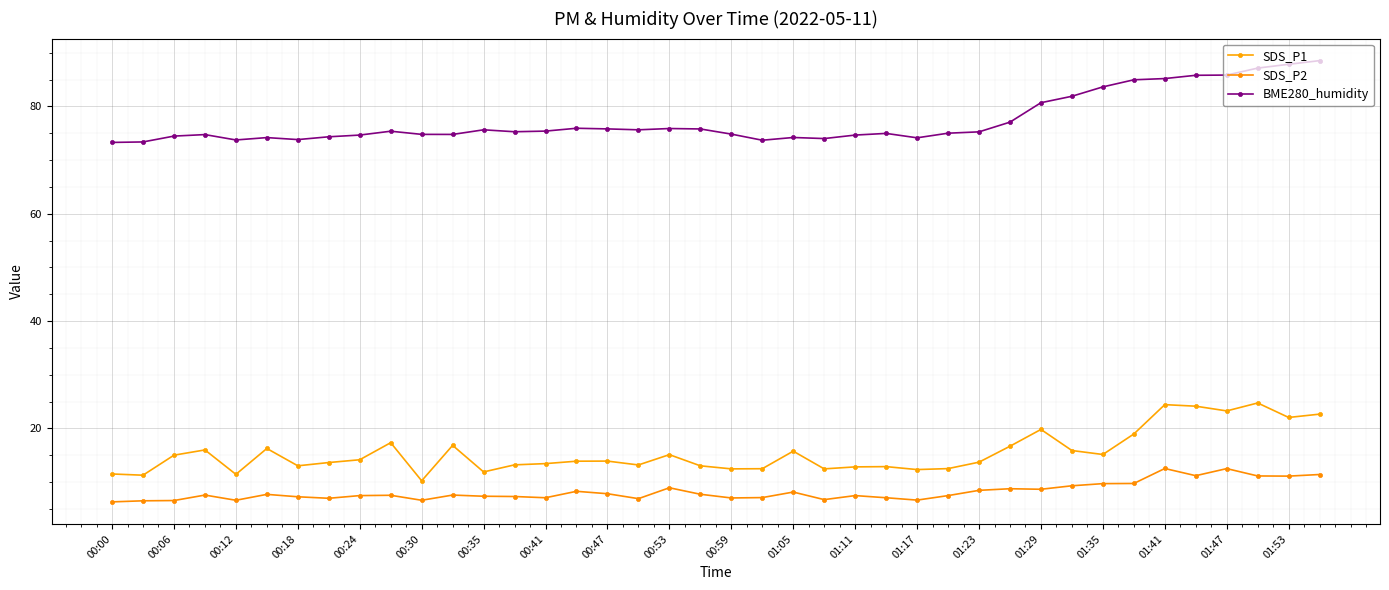

What is the minimum value shown in the chart?

6.3